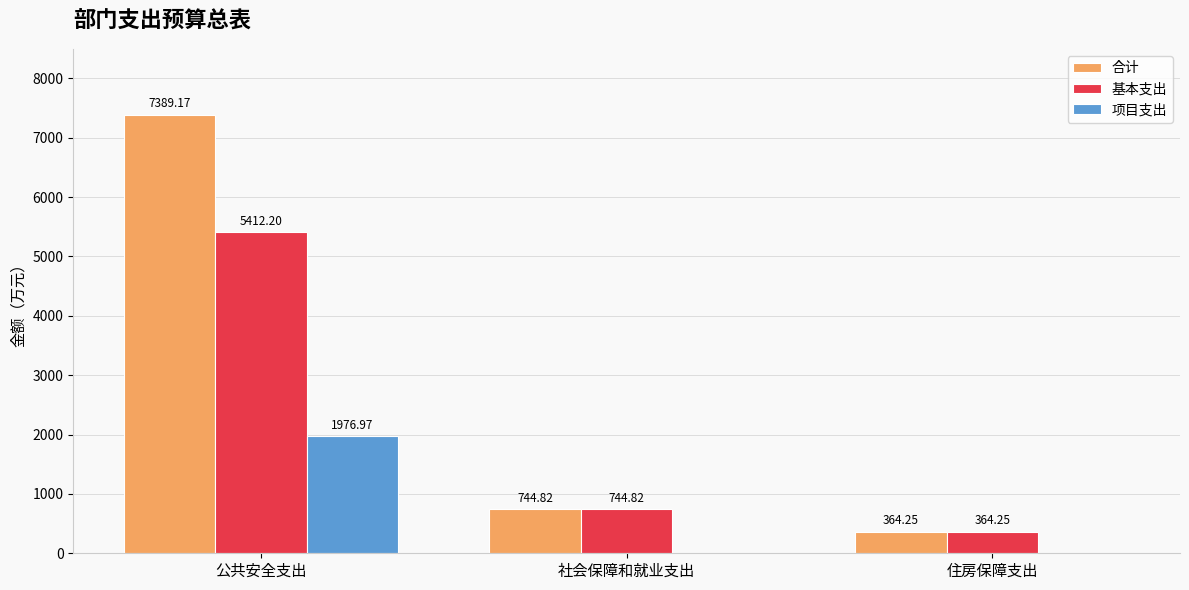

The 基本支出 series shows 337.9 at 社会保障和就业支出. True or false?

False